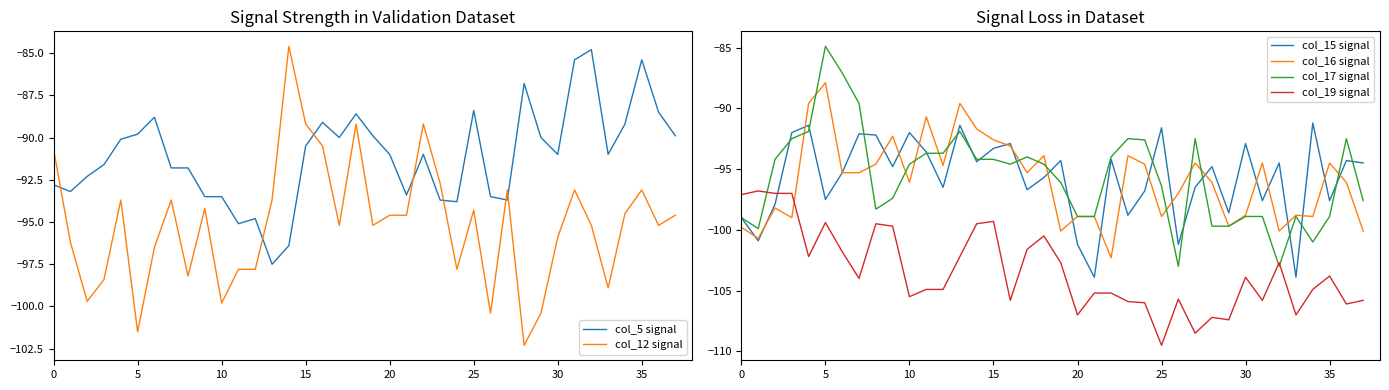

List the series in order of their peak value, lowest first.

col_19 signal, col_15 signal, col_16 signal, col_17 signal, col_5 signal, col_12 signal